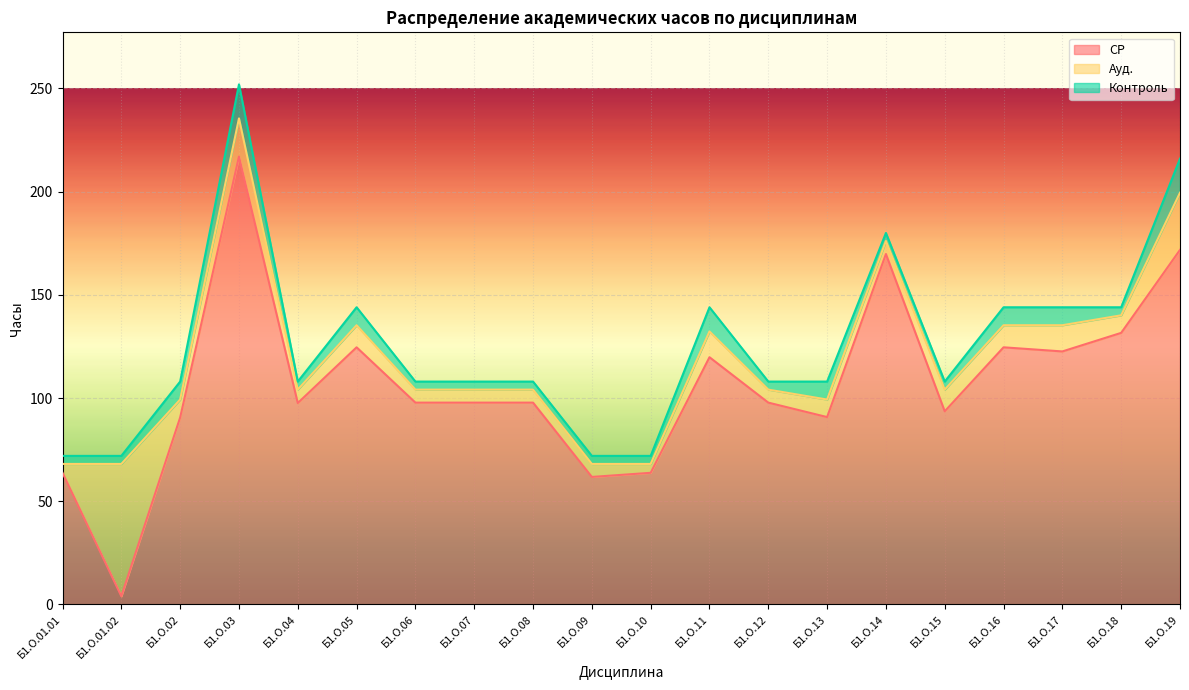

What is the value of the Ауд. point at the 17th from the left?

10.7